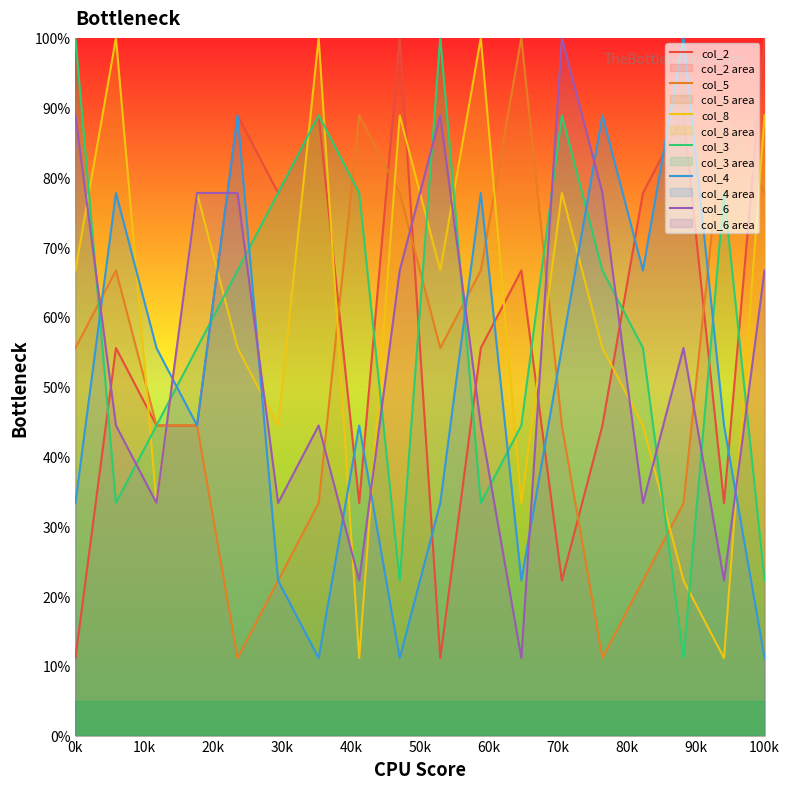

What is the maximum value shown in the chart?

100.0